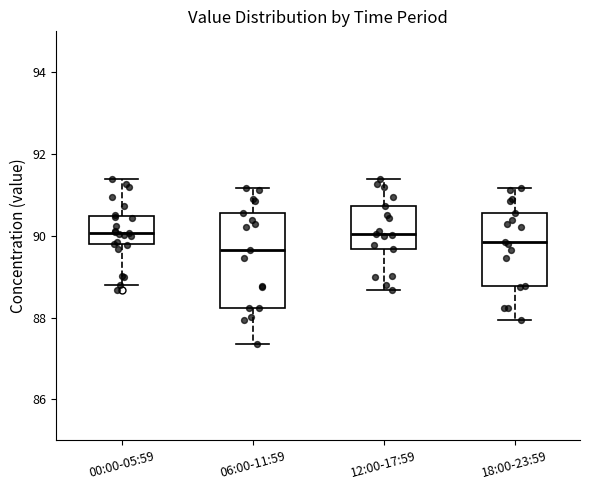

Reading left to right, read every box against the y-axis: the position of its median line, the range the box covers, and the ends of its whiskers. The values are not printed on the chart, so give them approximately, as read against the axis.

00:00-05:59: median 90.0, box 89.8 to 90.4, whiskers 88.8 to 91.4
06:00-11:59: median 89.6, box 88.2 to 90.6, whiskers 87.4 to 91.2
12:00-17:59: median 90.0, box 89.6 to 90.8, whiskers 88.6 to 91.4
18:00-23:59: median 89.8, box 88.8 to 90.6, whiskers 88.0 to 91.2